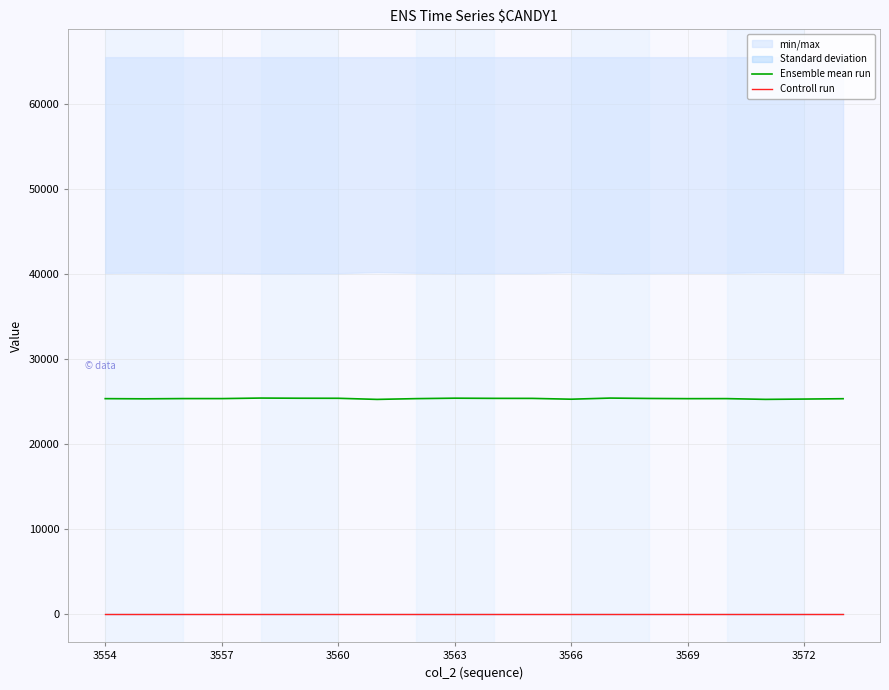

What is the highest value of the Ensemble mean run series?

25436